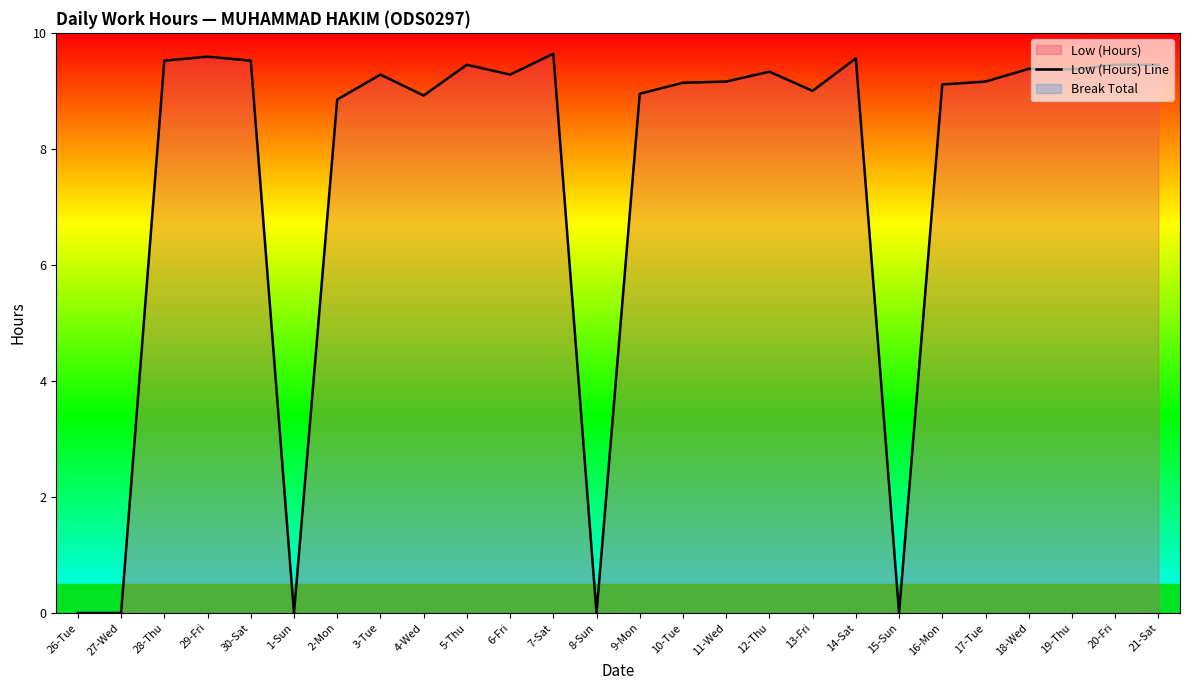

What is the label of the 3rd point from the right?

19-Thu